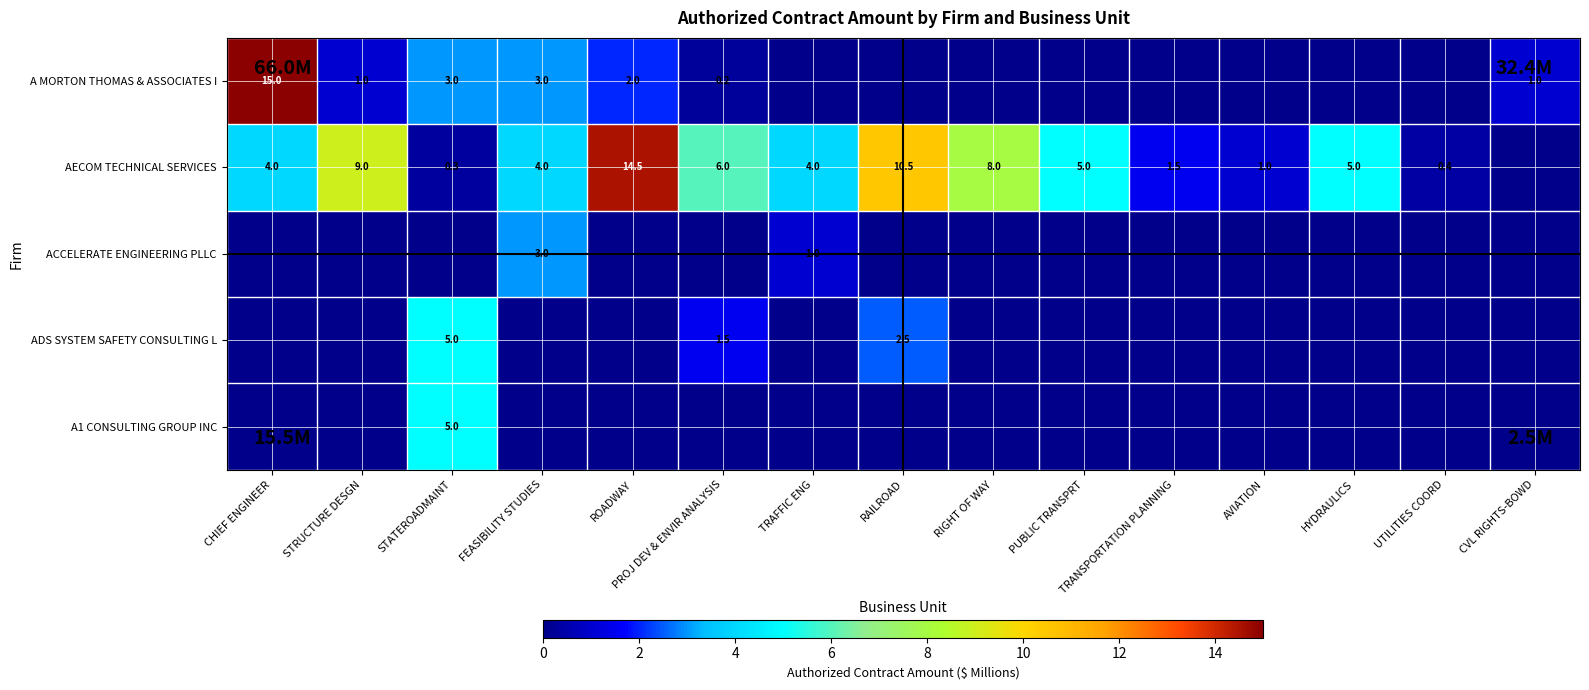

True or false: A MORTON THOMAS & ASSOCIATES I has a value of 15.0 at CHIEF ENGINEER.

True